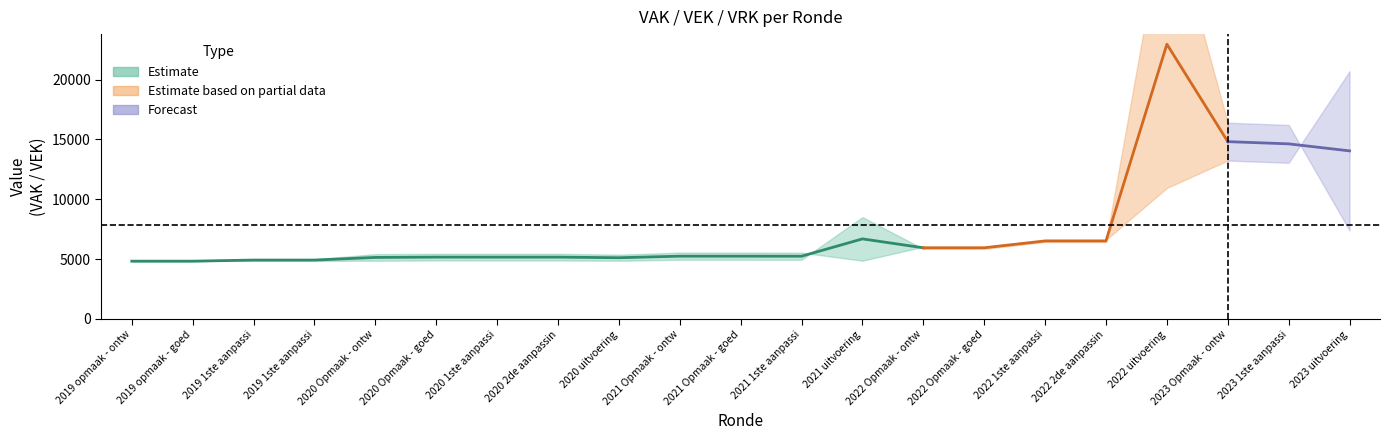

Between 2022 2de aanpassing - goedgekeurd and 2020 uitvoering, which is larger?

2022 2de aanpassing - goedgekeurd